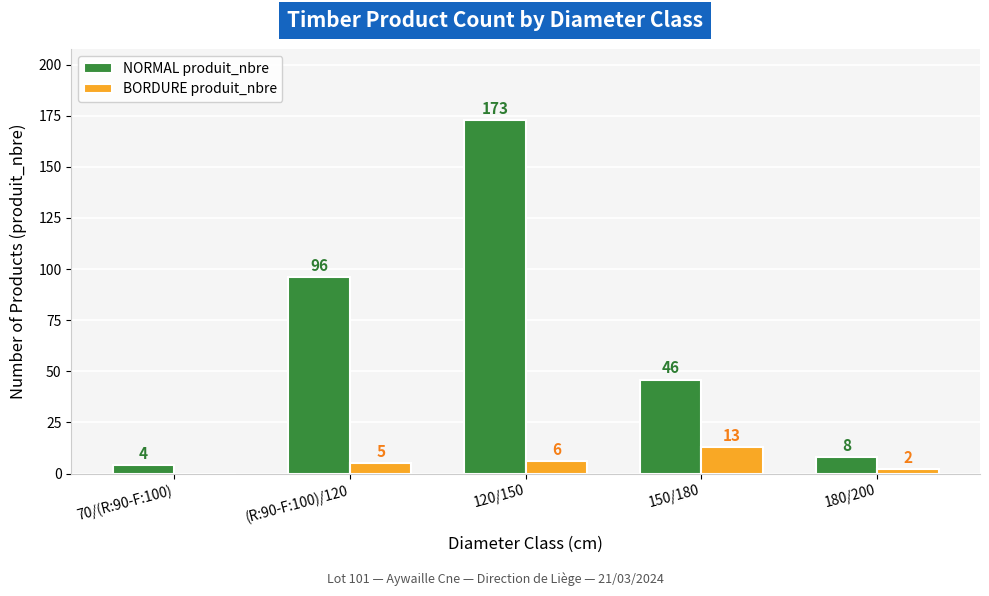

Is the value of NORMAL produit_nbre at 180/200 greater than the value of BORDURE produit_nbre at 120/150?

Yes